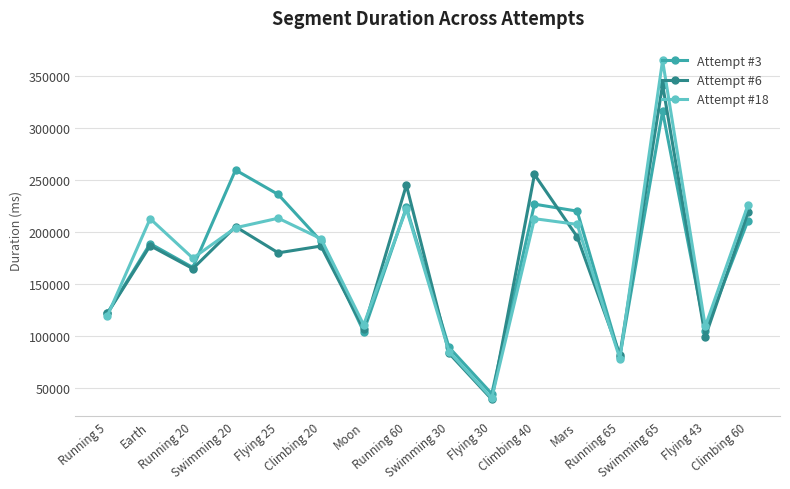

The Attempt #6 series shows 25213 at Flying 30. True or false?

False